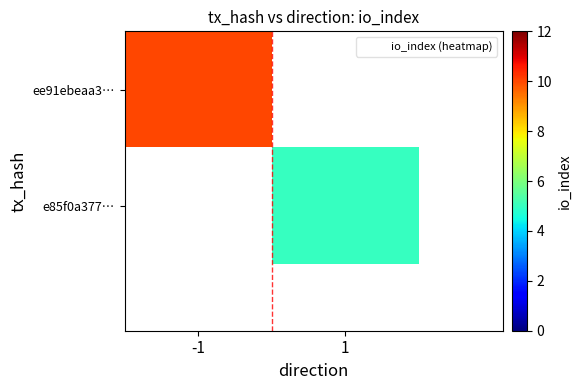

True or false: e85f0a377… has a value of 7.2 at 1.

False